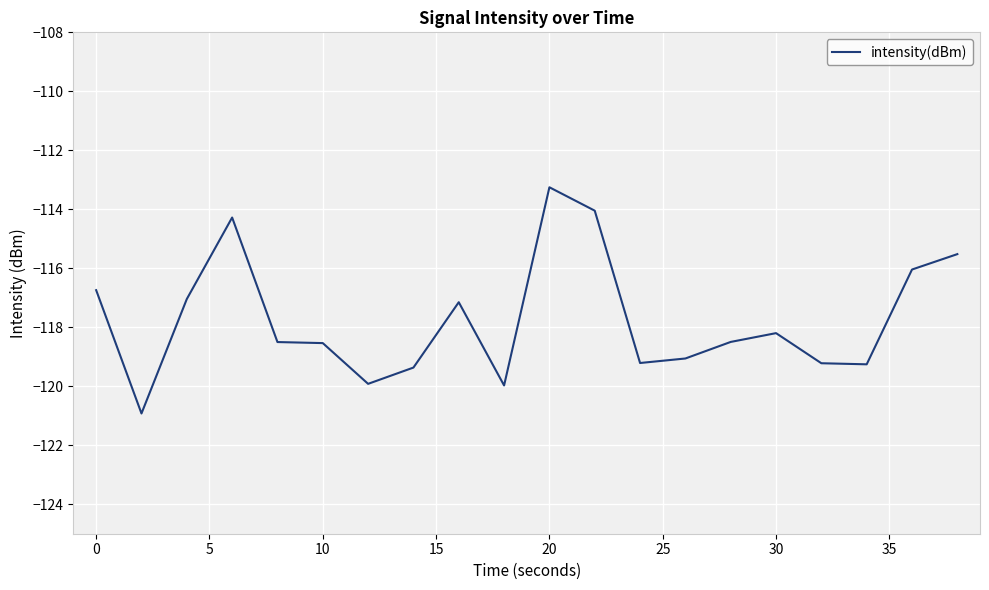

What is the smallest value displayed?

-120.9